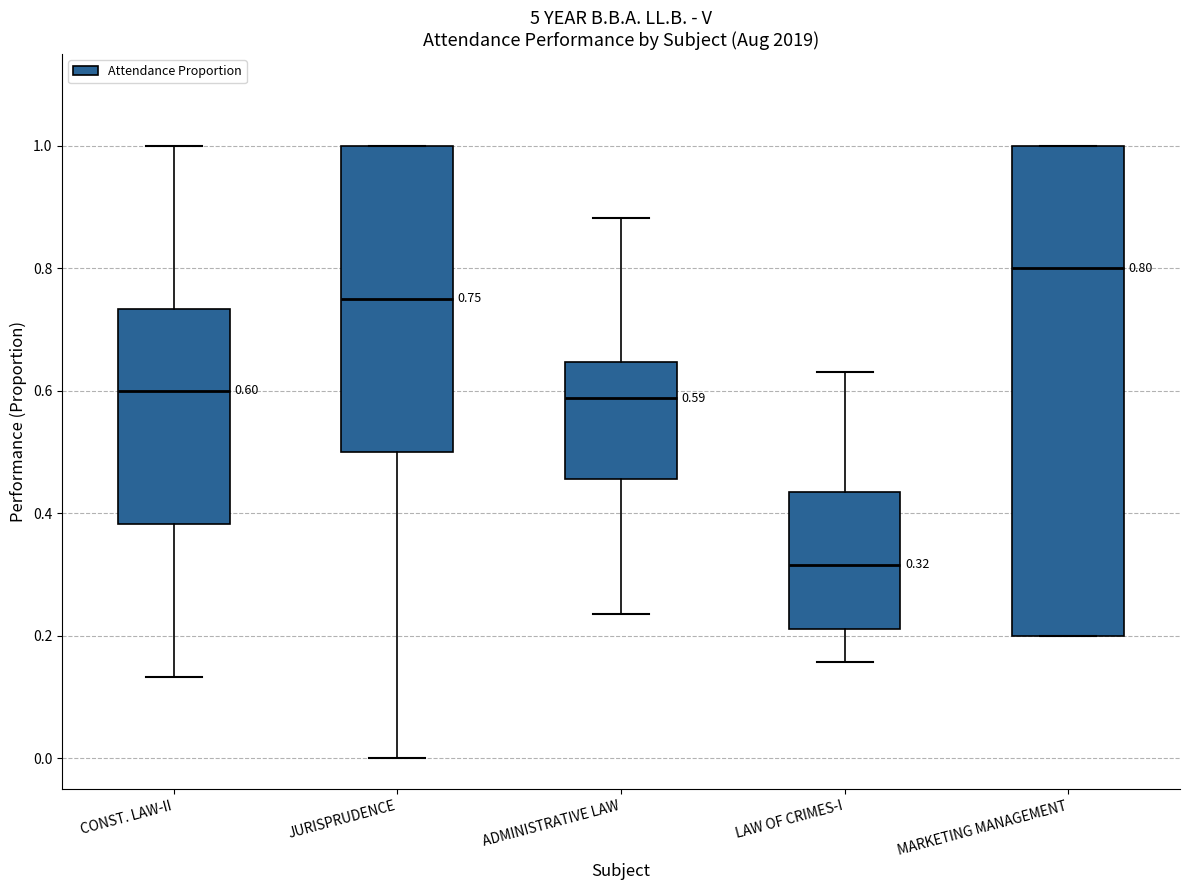

Which box has the lowest median line?

LAW OF CRIMES-I